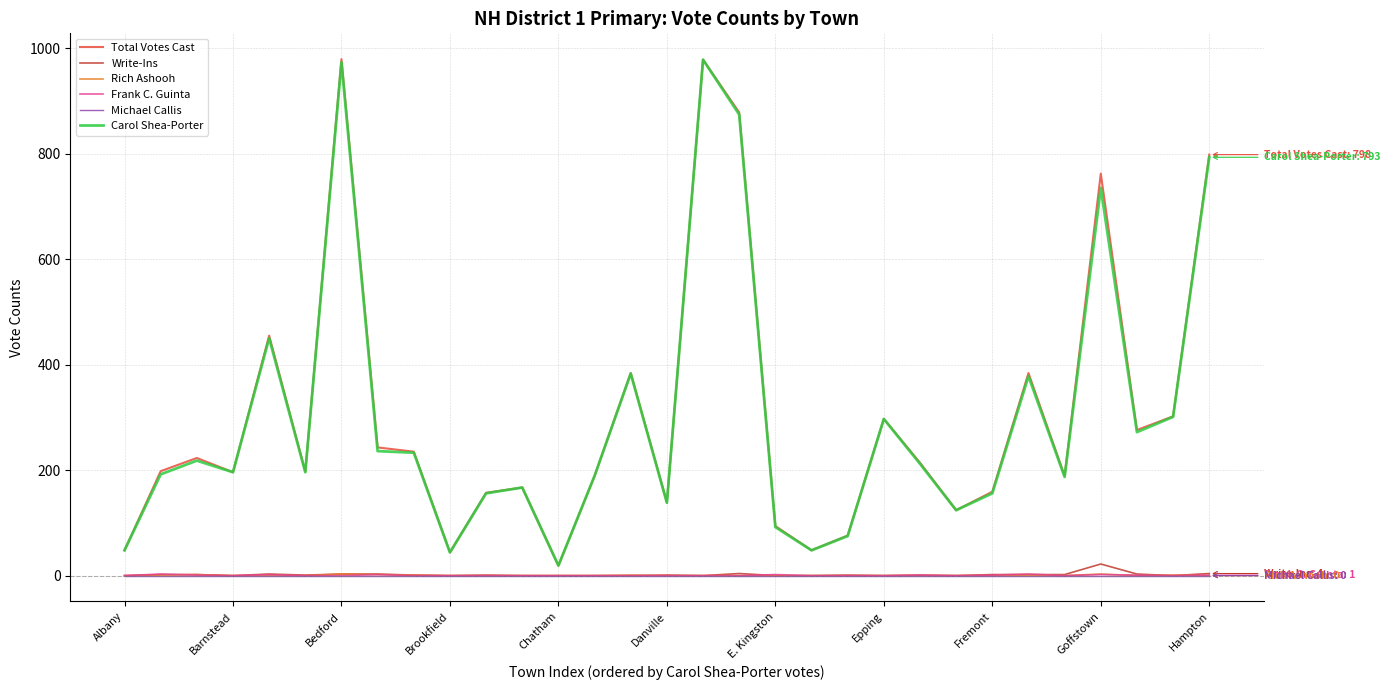

How many categories are shown in the chart?

31